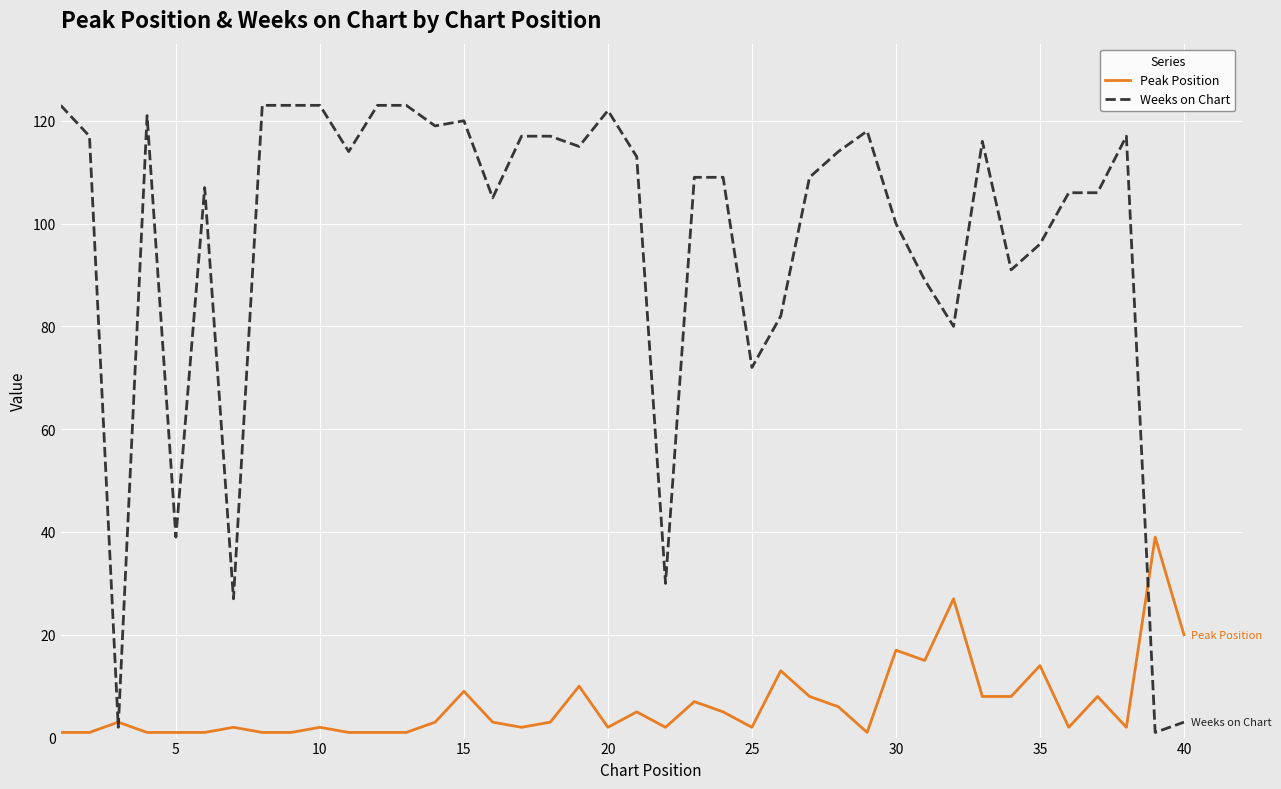

Which series has the largest total across all categories?

Weeks on Chart